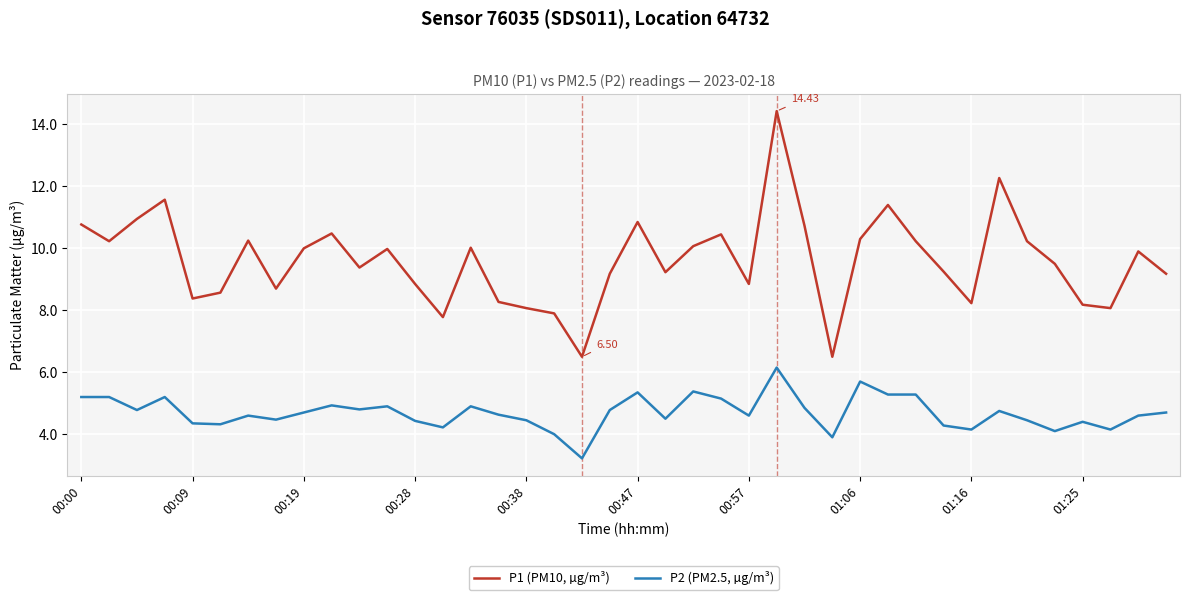

True or false: P2 (PM2.5, µg/m³) and P1 (PM10, µg/m³) intersect in this chart.

False